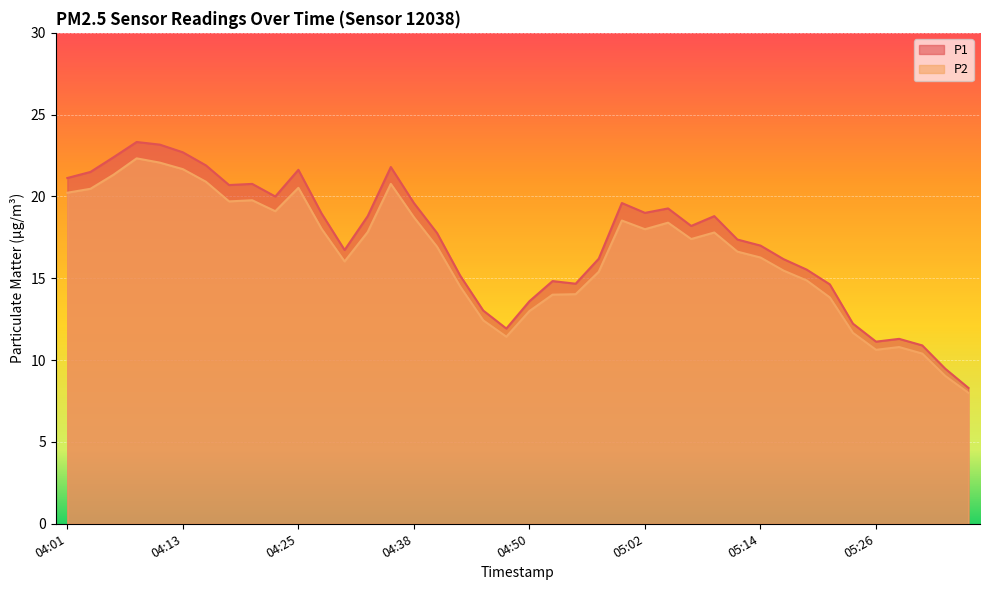

How many distinct data groups are displayed?

2